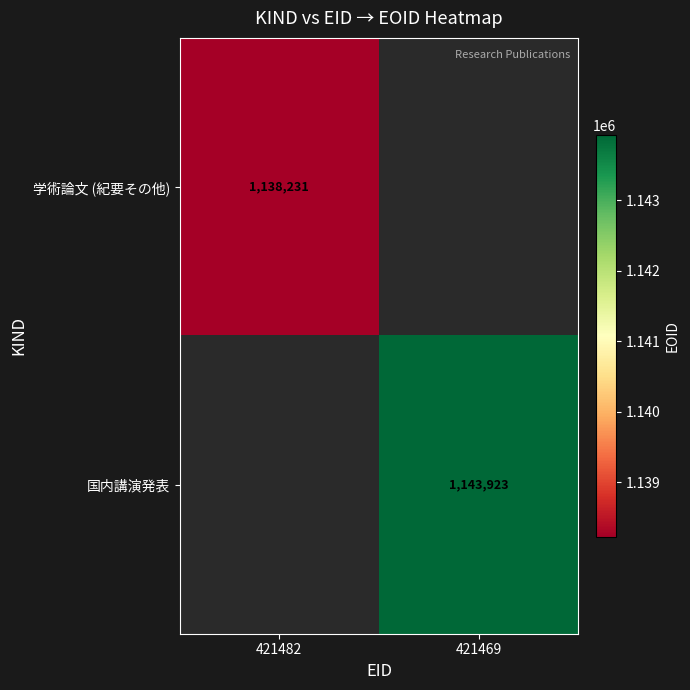

True or false: 学術論文 (紀要その他) has a value of 1138231 at 421482.

True